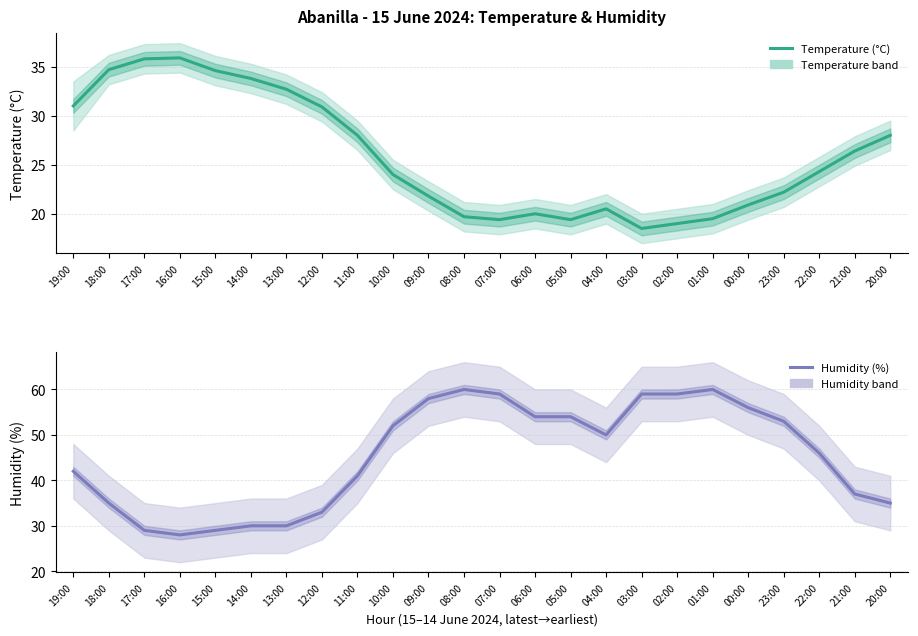

What is the difference between the maximum and second lowest values in the Humidity (%) series?

31.0